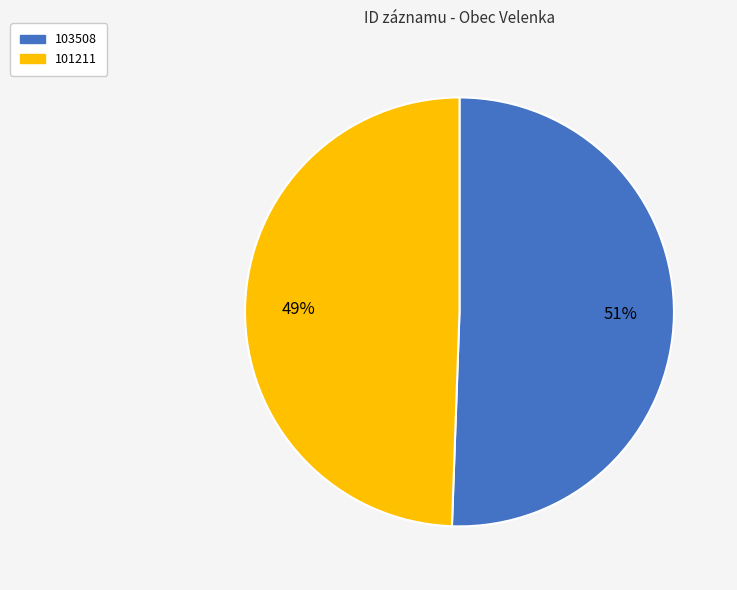

To the nearest percent, what is the average slice percentage?

50%